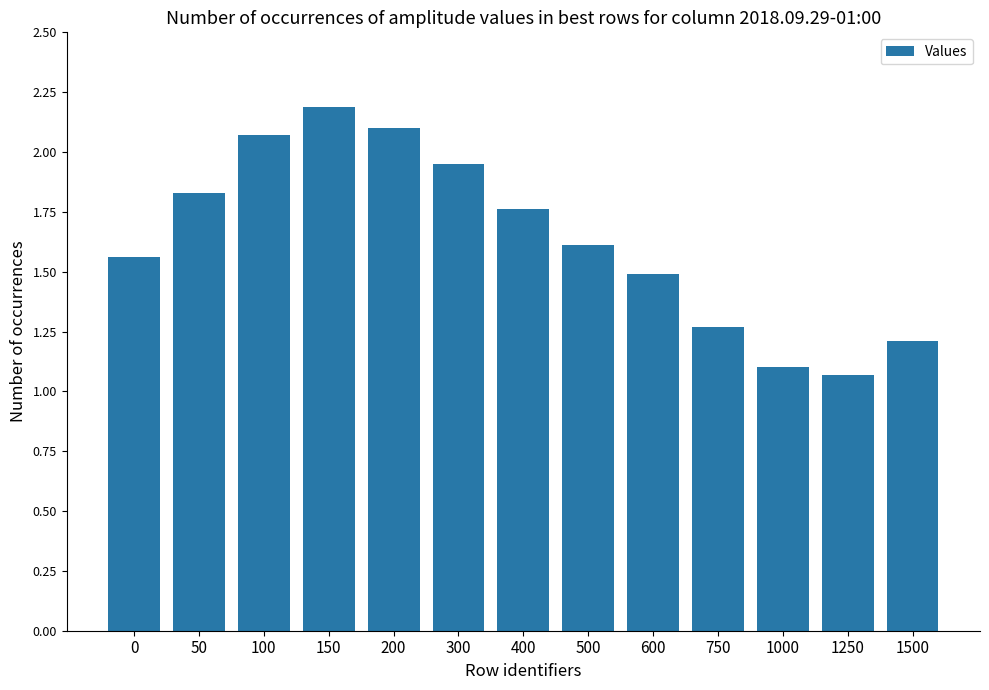

What is the sum of all values?

21.2